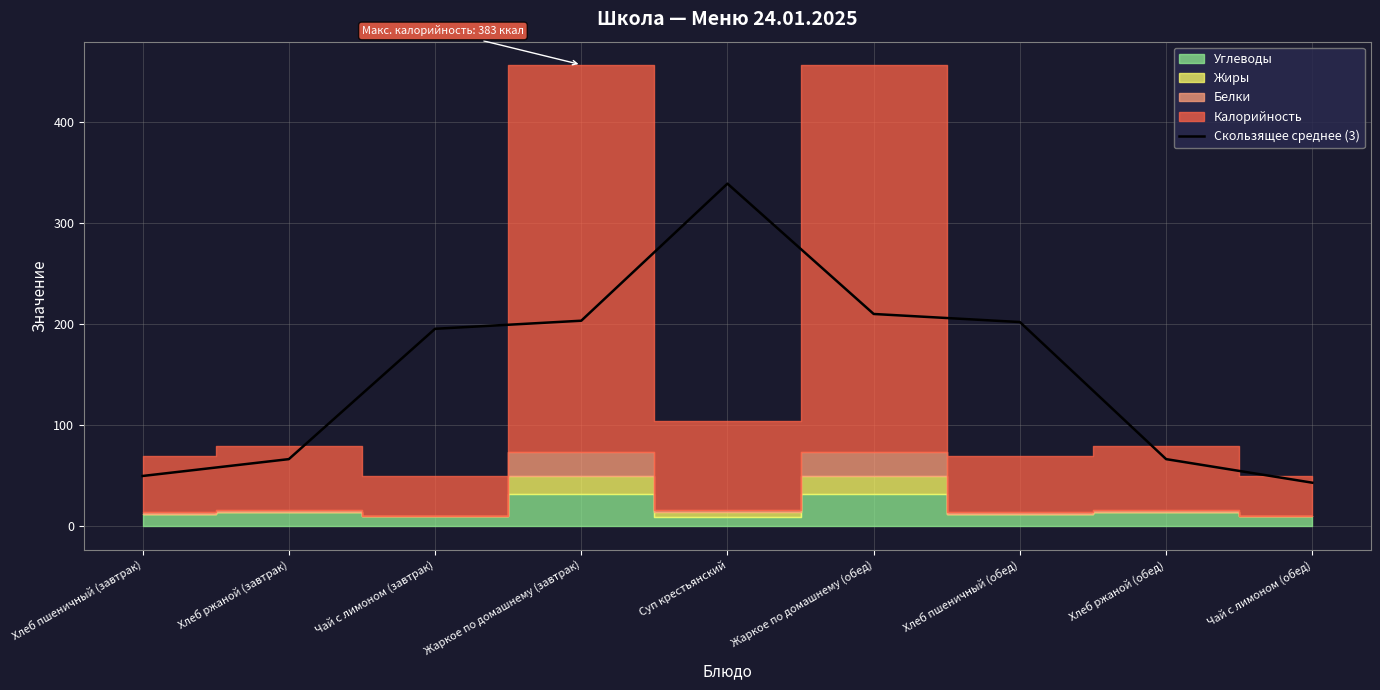

The Скользящее среднее (3) series shows 50.0 at Хлеб пшеничный (завтрак). True or false?

True